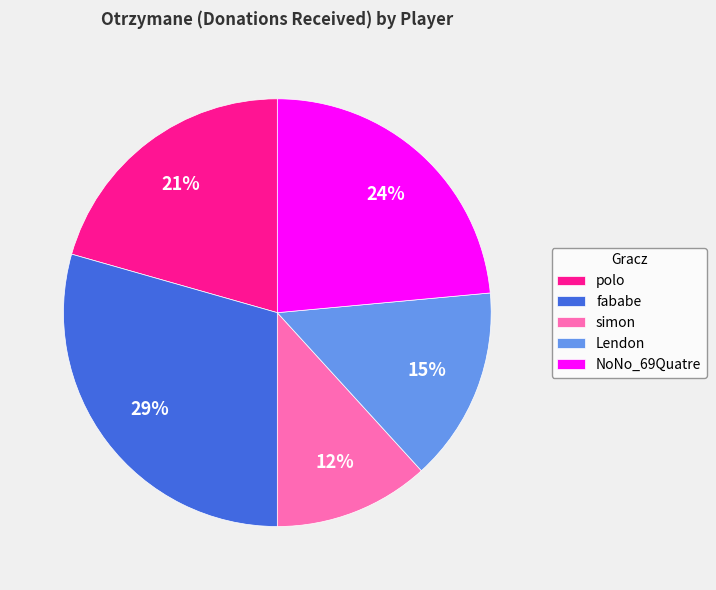

True or false: NoNo_69Quatre accounts for 24% of the total.

True